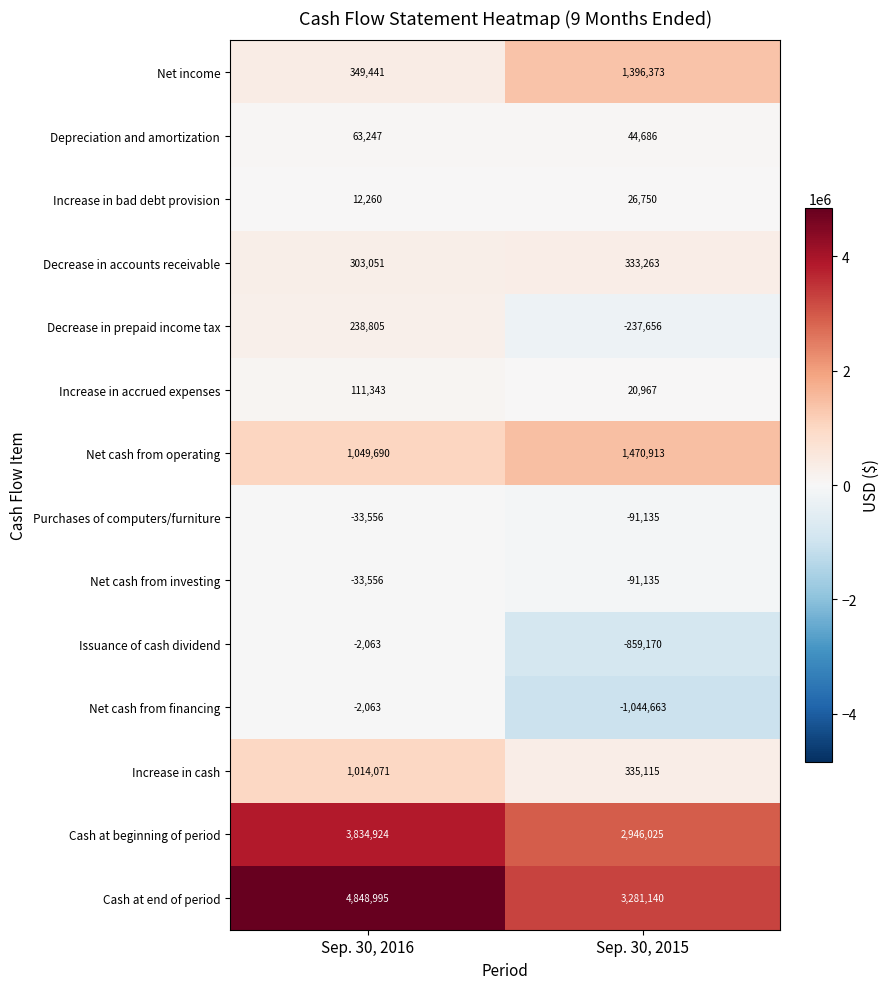

List the labels in order of Net cash from financing value, smallest first.

Sep. 30, 2015, Sep. 30, 2016